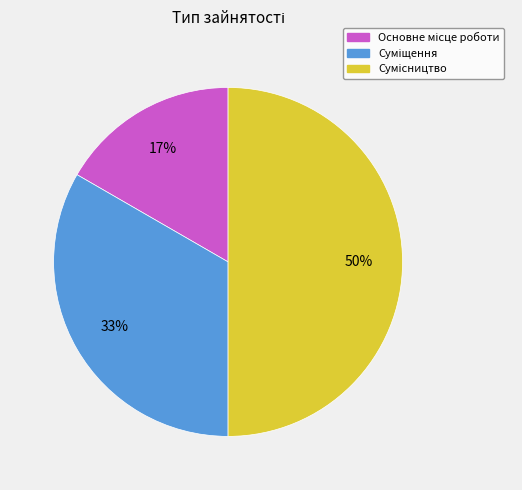

To the nearest percent, what is the difference between the largest and smallest slice percentages?

33%